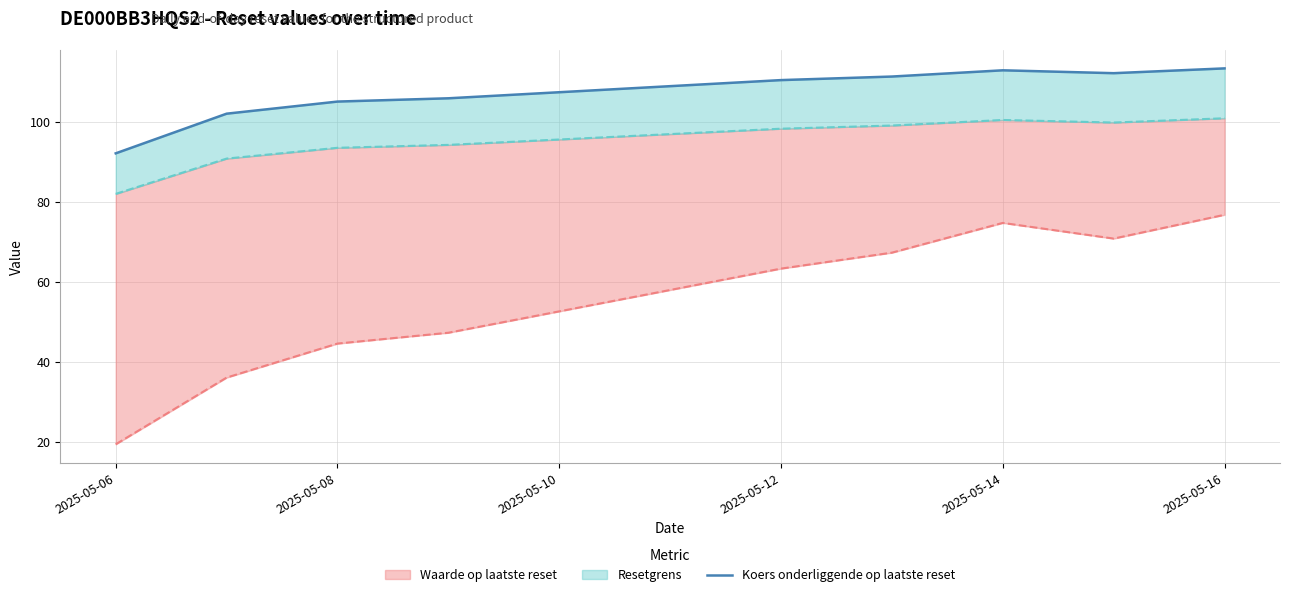

Approximately how many times larger is the value at 8 compared to 2025-05-12?

1.1